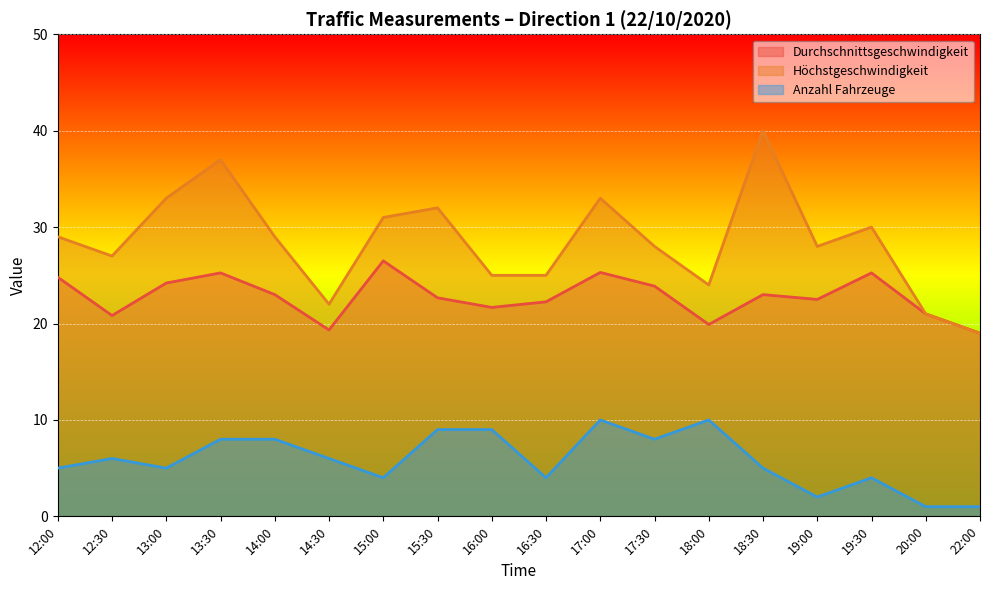

True or false: Anzahl Fahrzeuge and Durchschnittsgeschwindigkeit intersect in this chart.

False